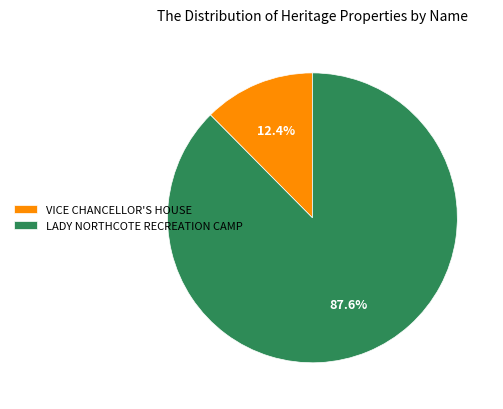

Does any single category account for the majority?

Yes